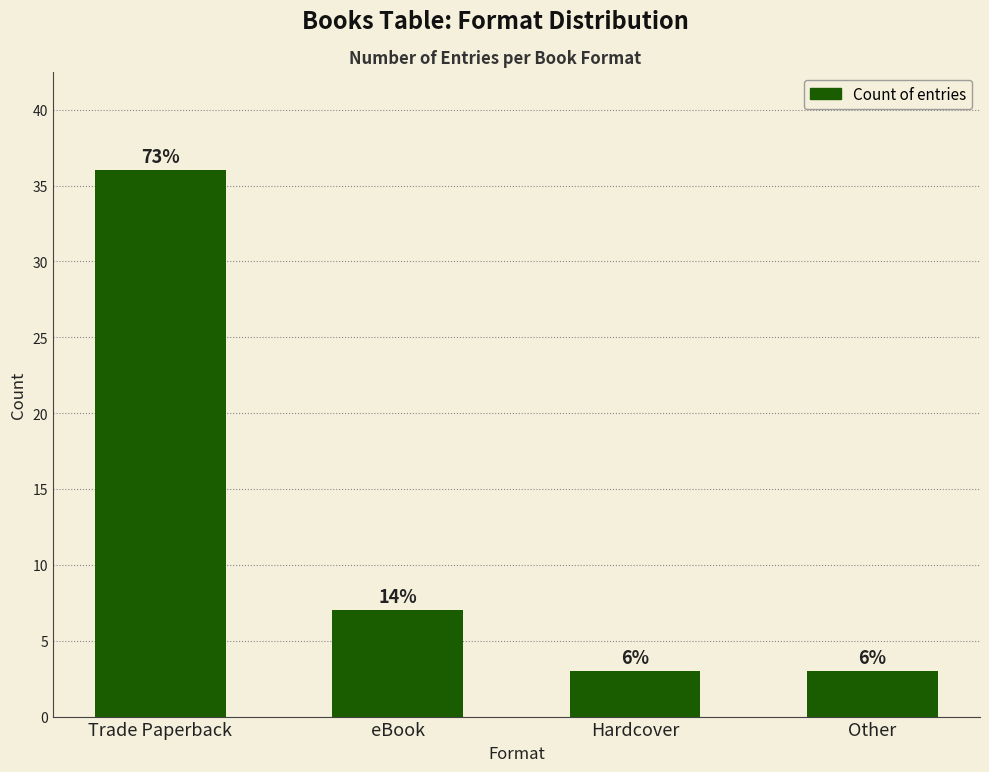

What is the value of the 4th bar from the left?

3